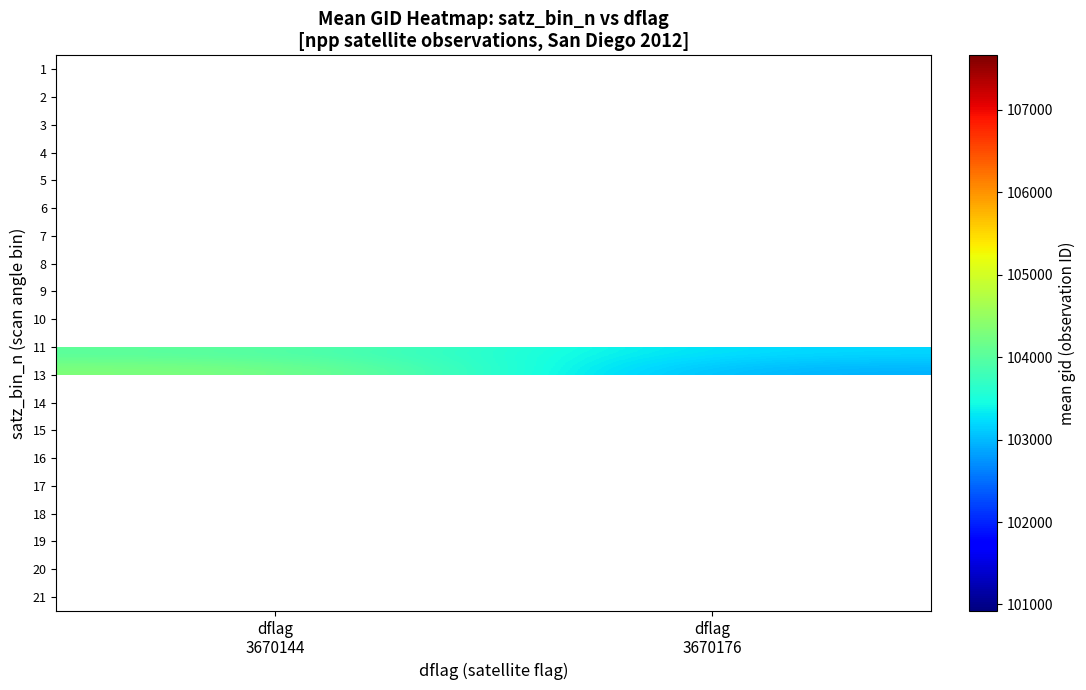

True or false: 1 has a value of 134306.0 at dflag 3670144.

False